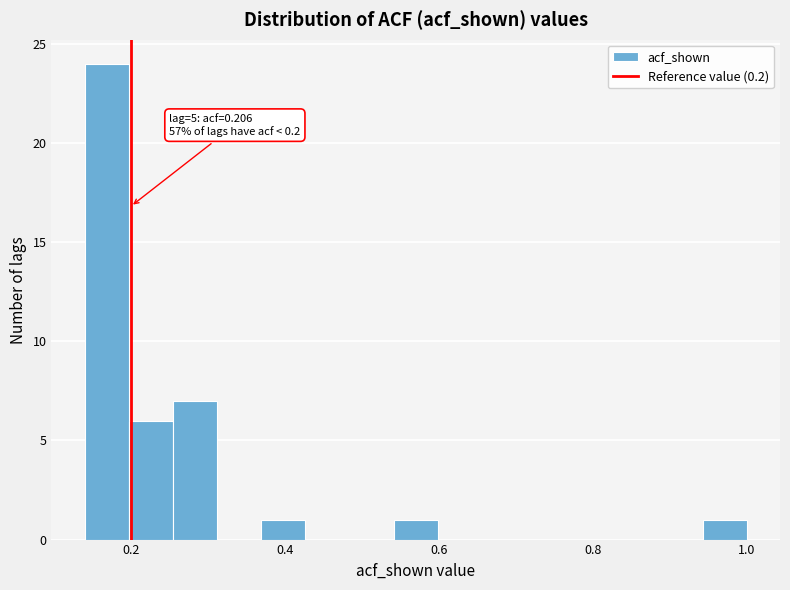

Around what value on the x-axis is the tallest bar? Give the approximate position of its centre, as read against the axis.

0.16